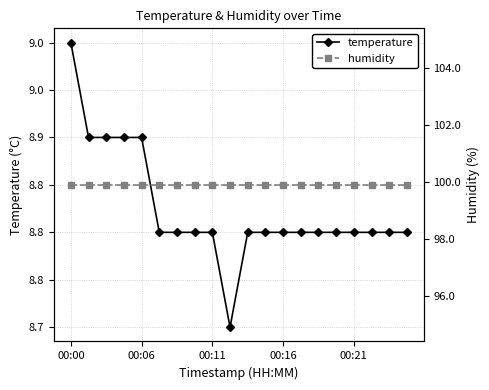

Reading left to right, list all the values displayed in this chart.

temperature: 9.0	8.9	8.9	8.9	8.9	8.8	8.8	8.8	8.8	8.7	8.8	8.8	8.8	8.8	8.8	8.8	8.8	8.8	8.8	8.8
humidity: 99.9	99.9	99.9	99.9	99.9	99.9	99.9	99.9	99.9	99.9	99.9	99.9	99.9	99.9	99.9	99.9	99.9	99.9	99.9	99.9